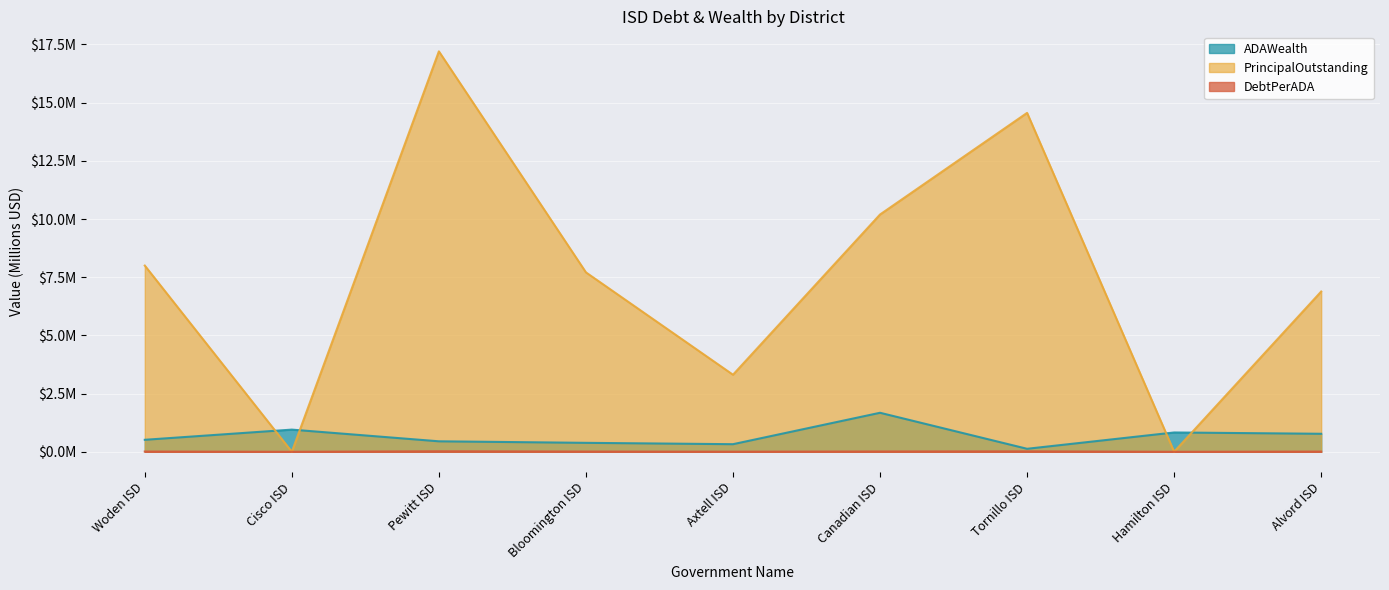

At Axtell ISD, list the series in order from smallest to largest.

DebtPerADA, ADAWealth, PrincipalOutstanding